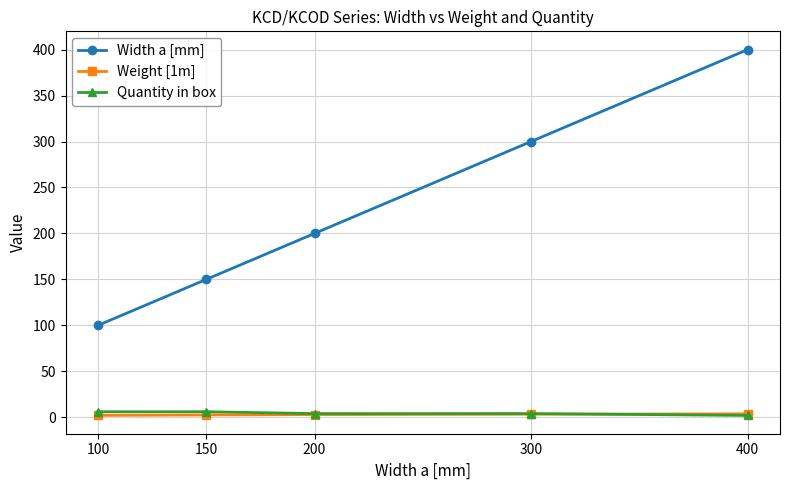

True or false: Width a [mm] and Weight [1m] cross at least once.

False